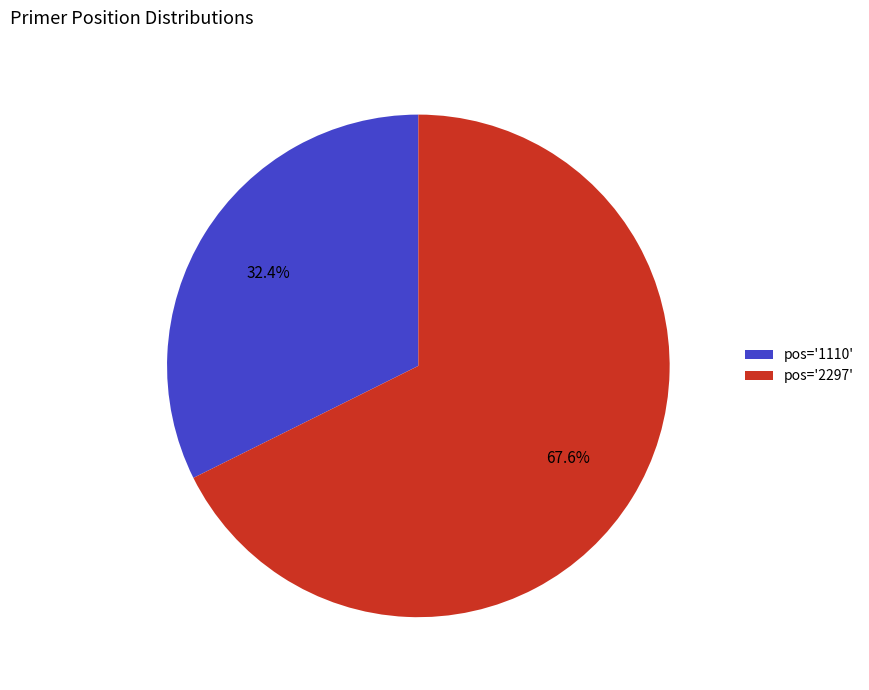

What portion of the pie excludes pos='1110'?

67.6%